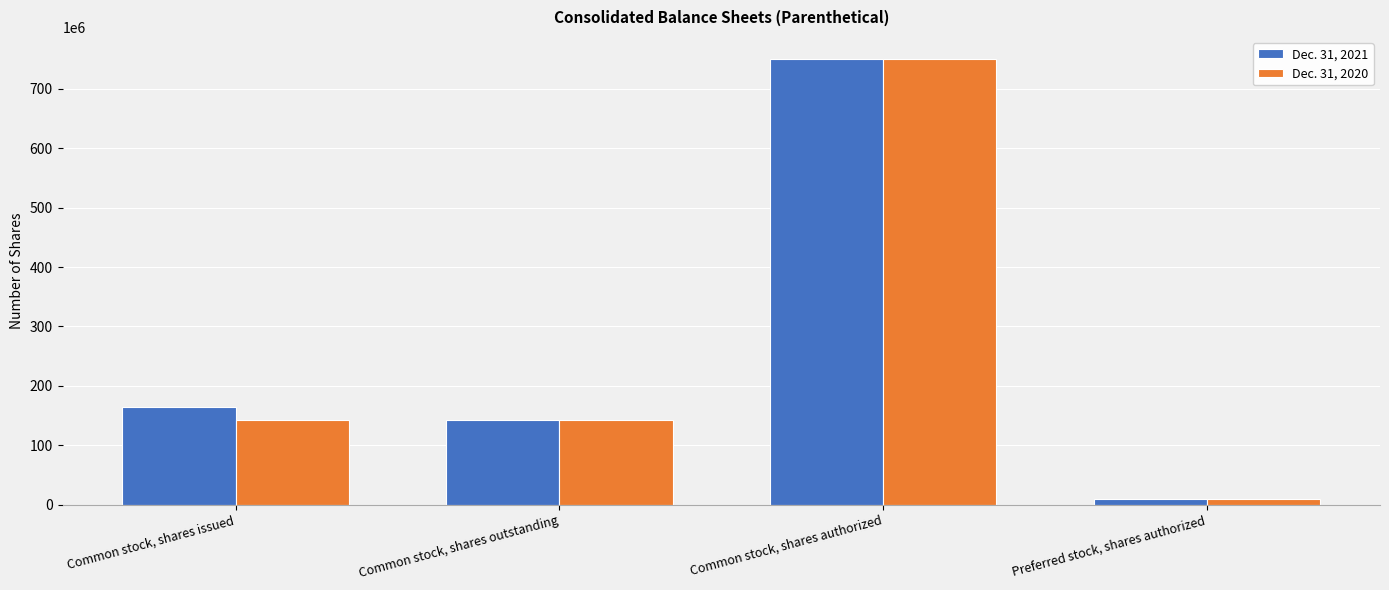

List the series in order of their overall mean, highest first.

Dec. 31, 2021, Dec. 31, 2020